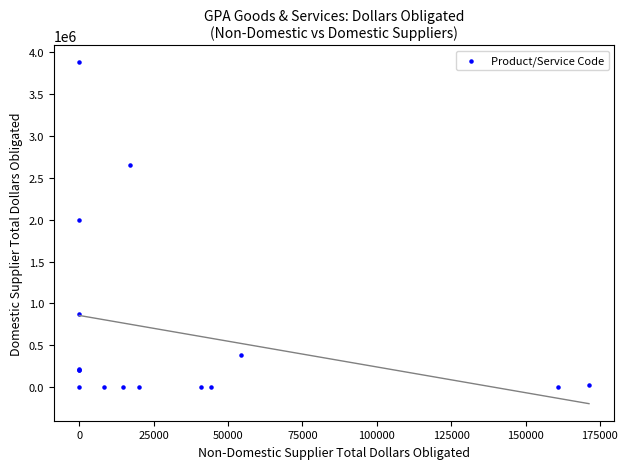

What Y value in the scatter plot is closest to 1936043?

2000795.4